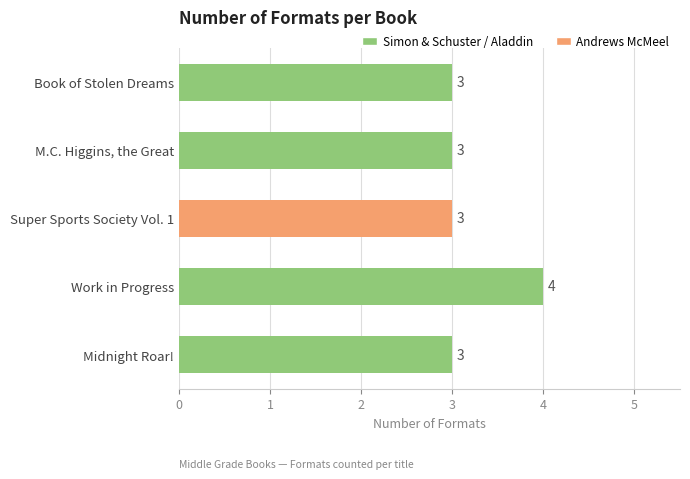

What is the sum of all values?

16